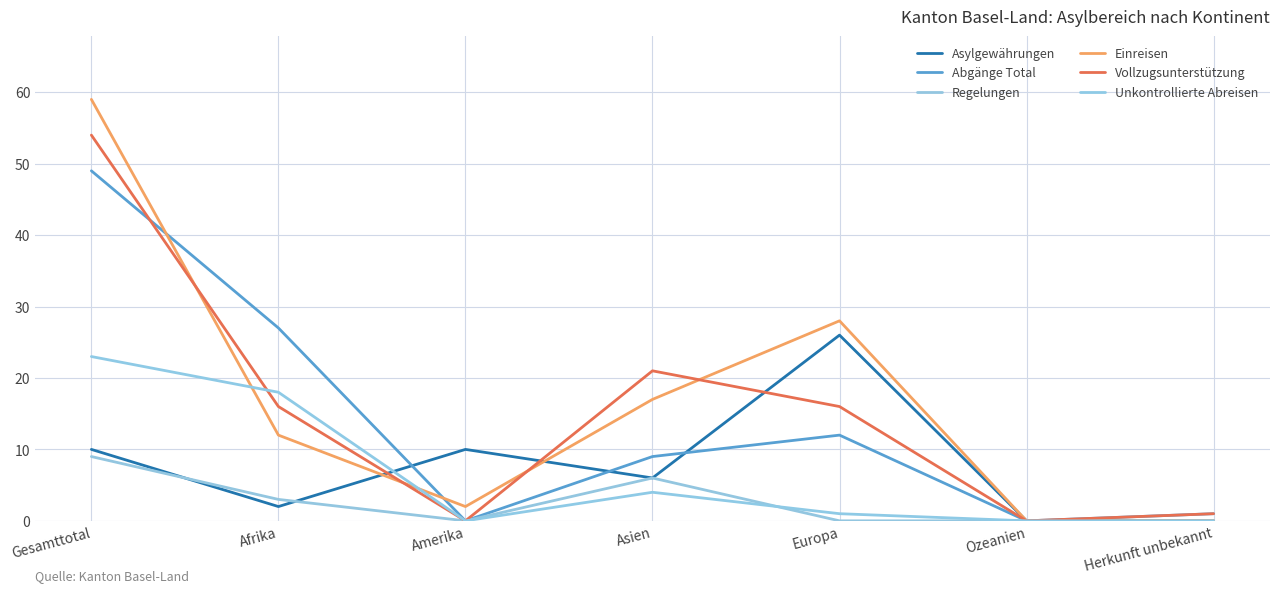

At Ozeanien, list the series in order from smallest to largest.

Asylgewährungen, Abgänge Total, Regelungen, Einreisen, Vollzugsunterstützung, Unkontrollierte Abreisen